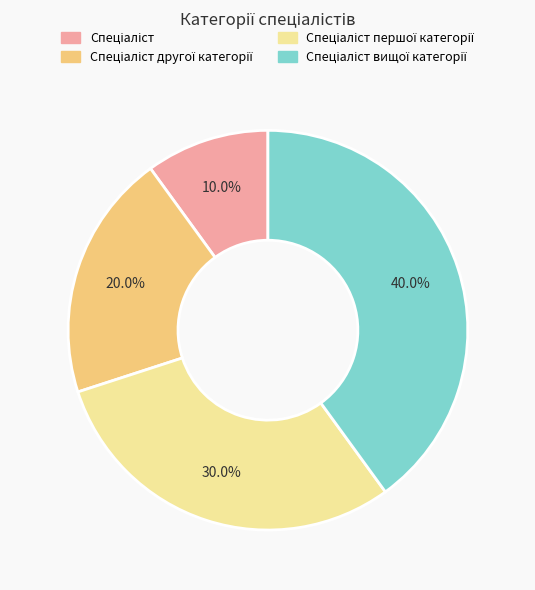

Is there any slice that represents more than half of the pie?

No